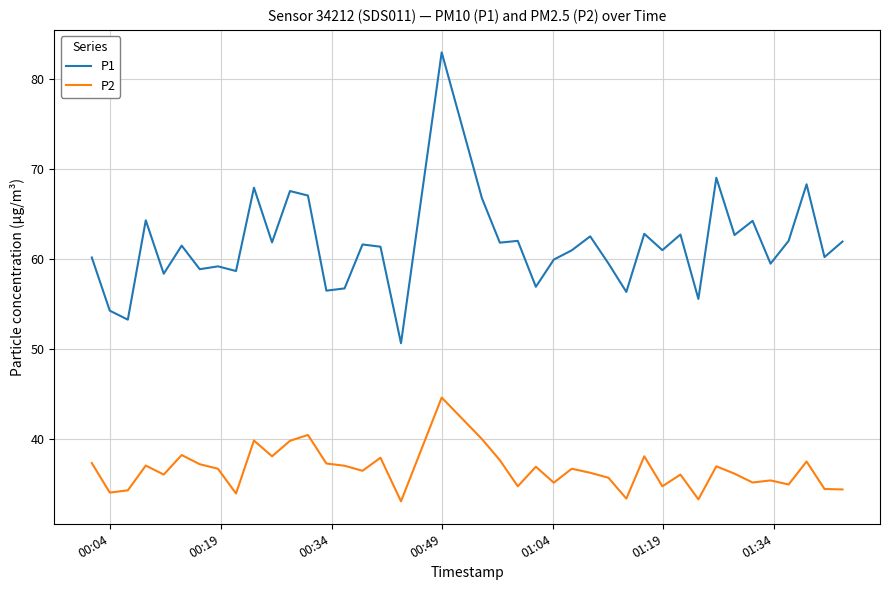

Rank the series by their average value, from highest to lowest.

P1, P2